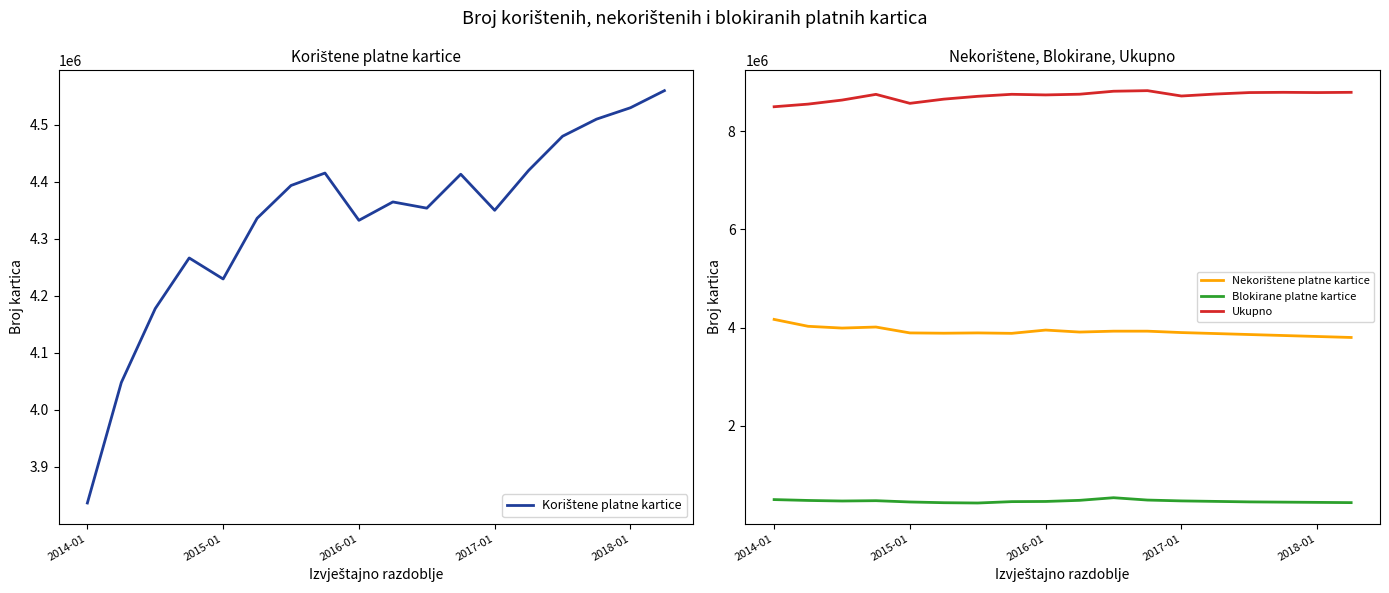

What is the label of the 6th point from the left?

5